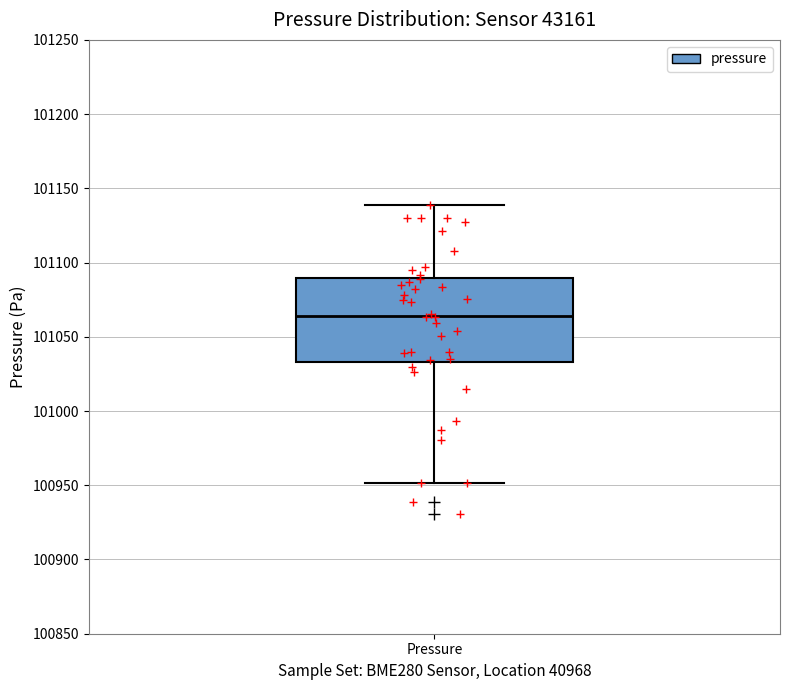

Transcribe this box plot: give where the median line is, the range the box spans, and where the two whiskers end, as read against the y-axis. The values are not printed on the chart, so give them approximately, as read against the axis.

median 101065, box 101035 to 101090, whiskers 100950 to 101140